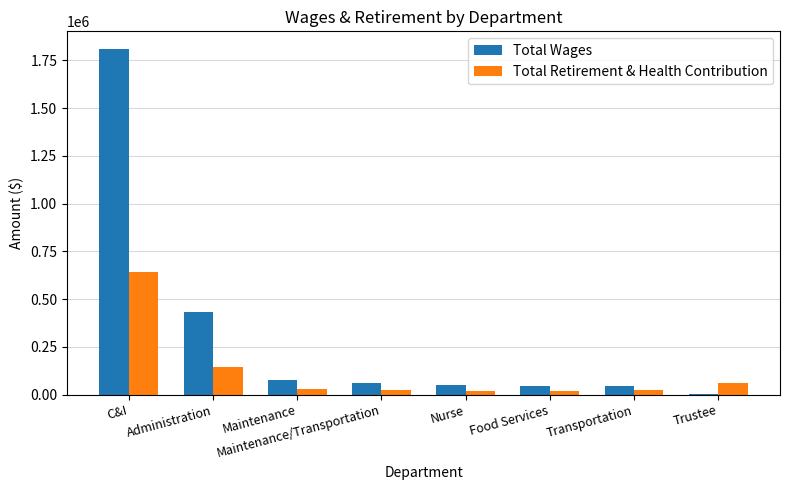

What is the total value across all series at Trustee?

64040